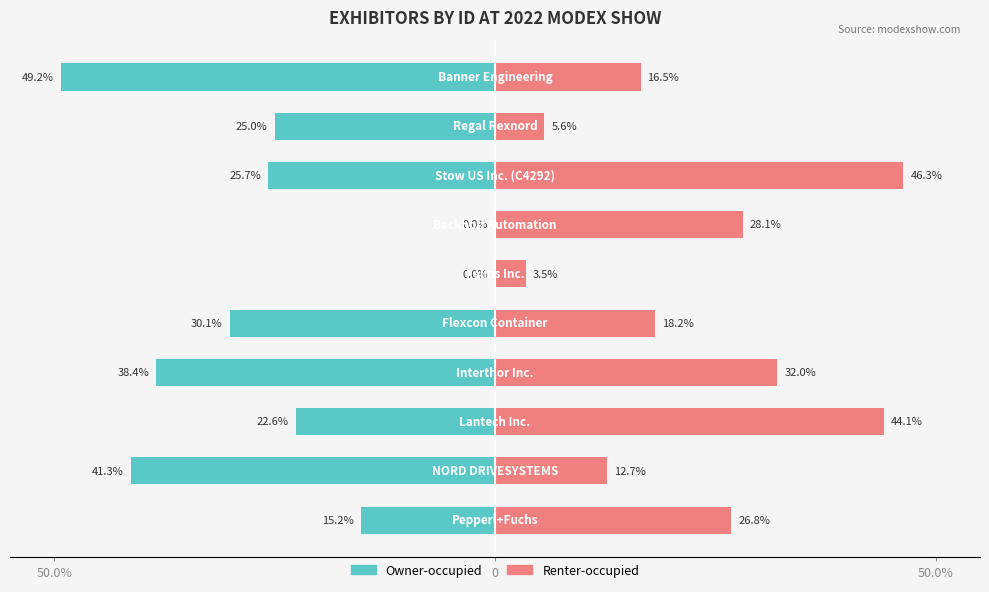

The value of Renter-occupied at 50.0% is 6.0. True or false?

False